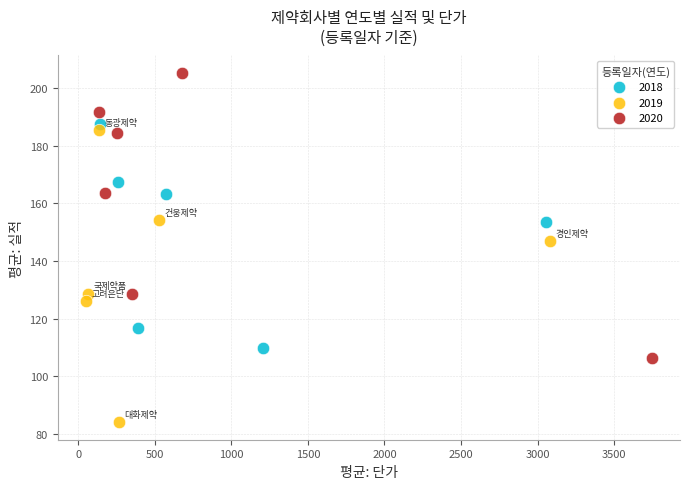

Which series reaches the maximum Y coordinate?

2020